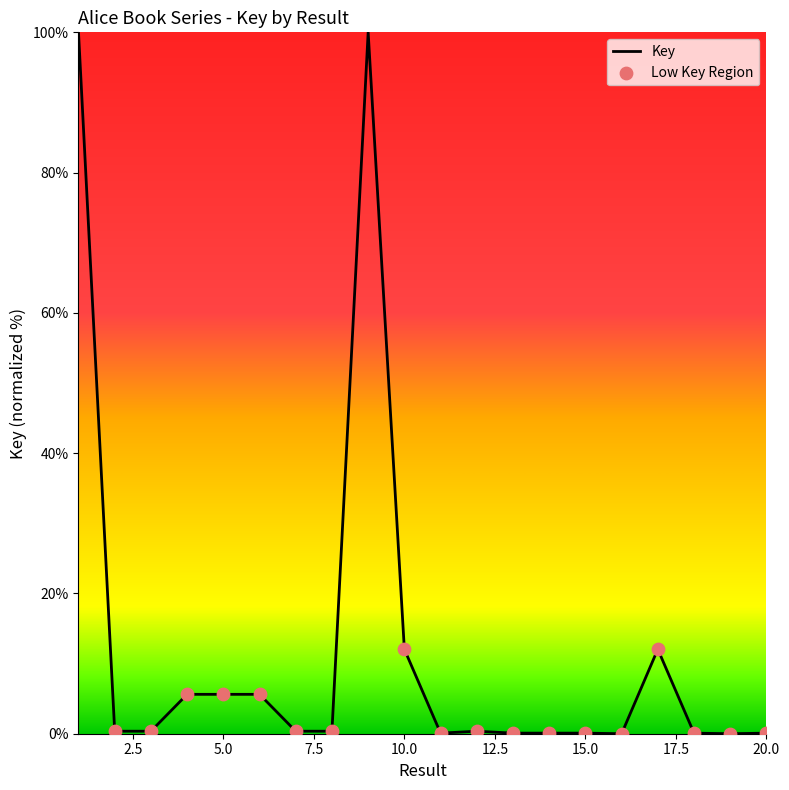

What is the maximum value shown in the chart?

100.0